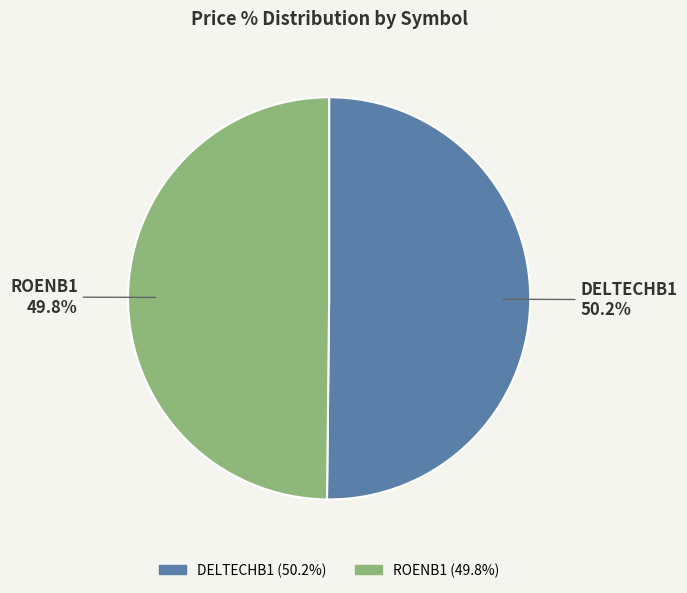

Is there any slice that represents more than half of the pie?

Yes